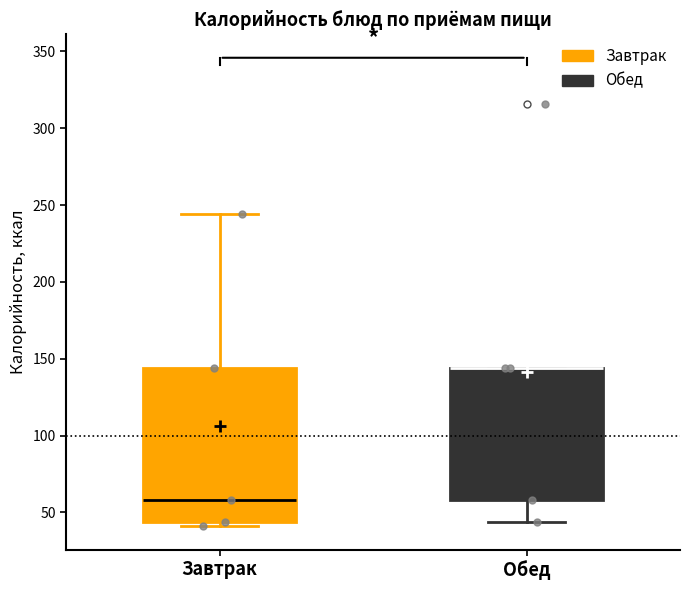

Where is the upper edge of the box for Обед on the y-axis? The values are not printed on the chart, so give them approximately, as read against the axis.

145